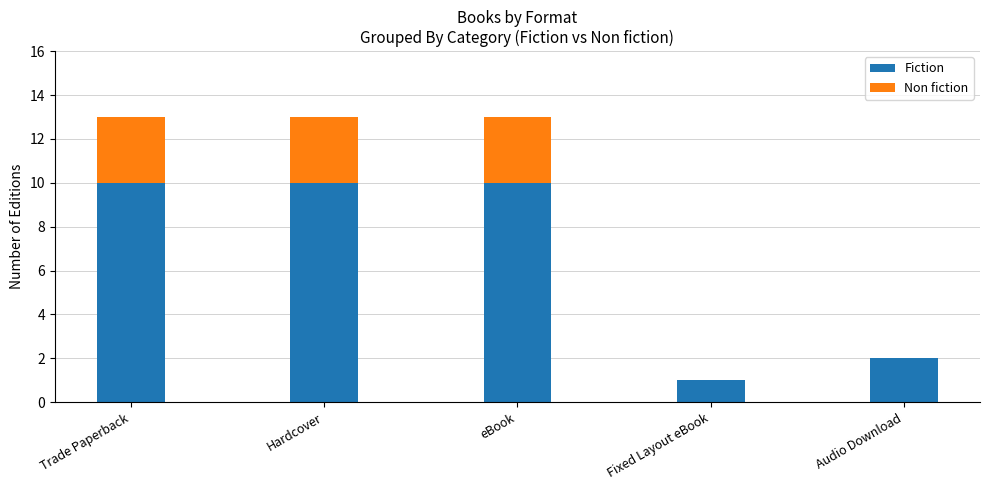

What is the sum of all Fiction values?

33